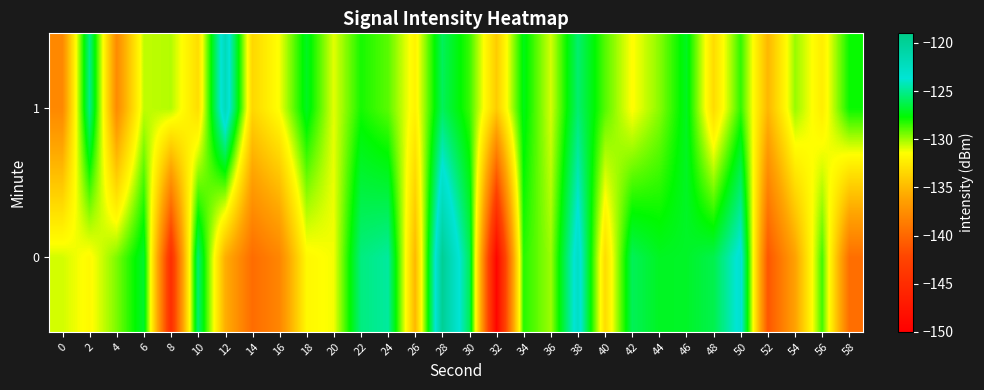

At which category is the sum across all series the highest?

28